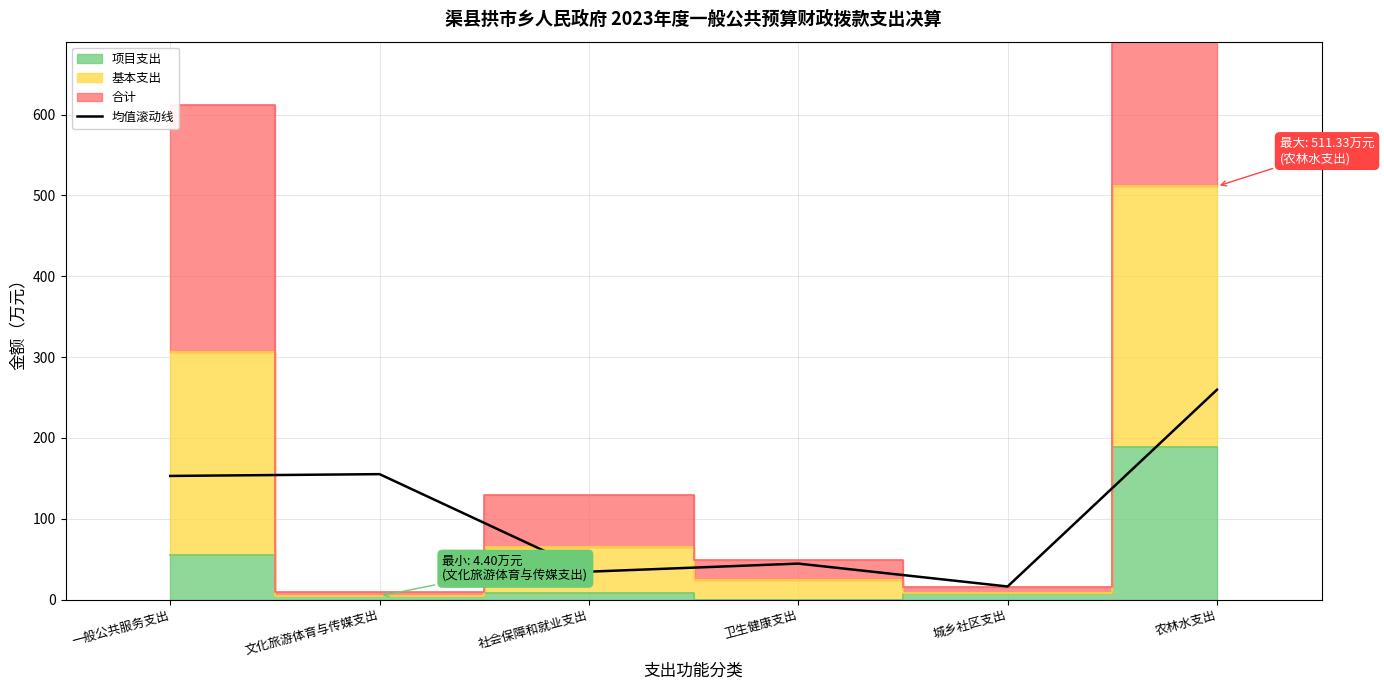

Reading left to right, what are all the values shown in this chart?

153.0	155.2	34.5	44.5	16.2	259.7